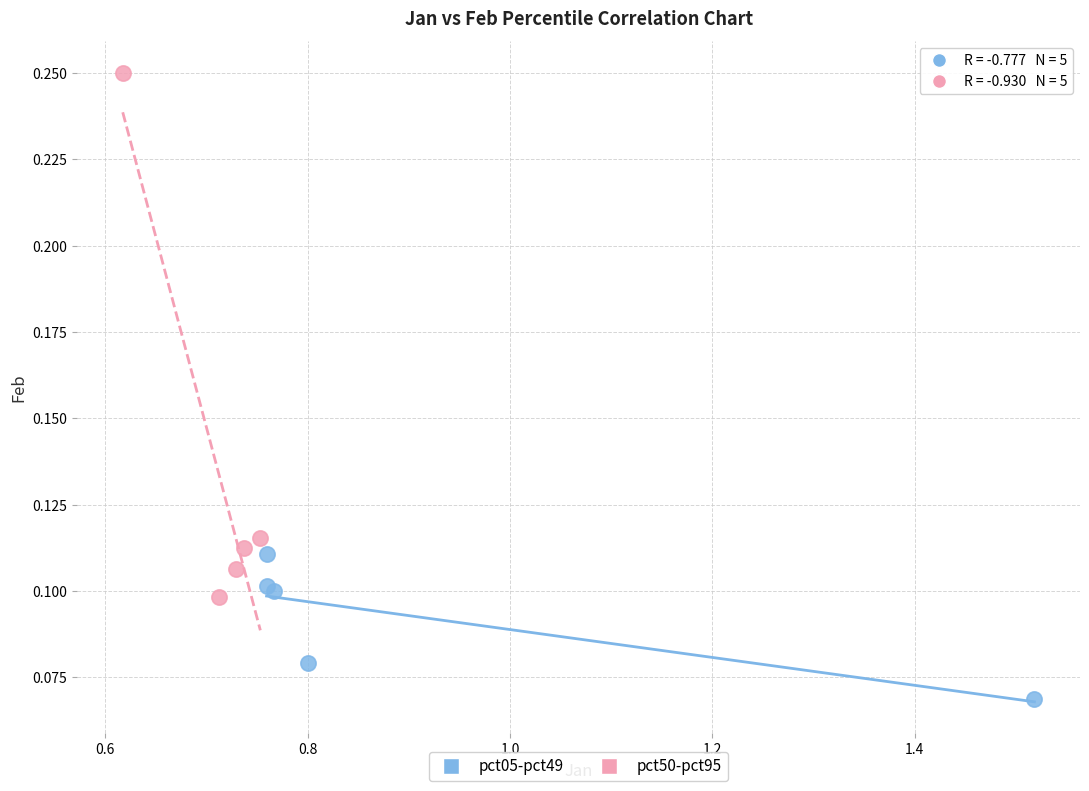

What are all the series names shown in the legend?

pct05-pct49, pct50-pct95